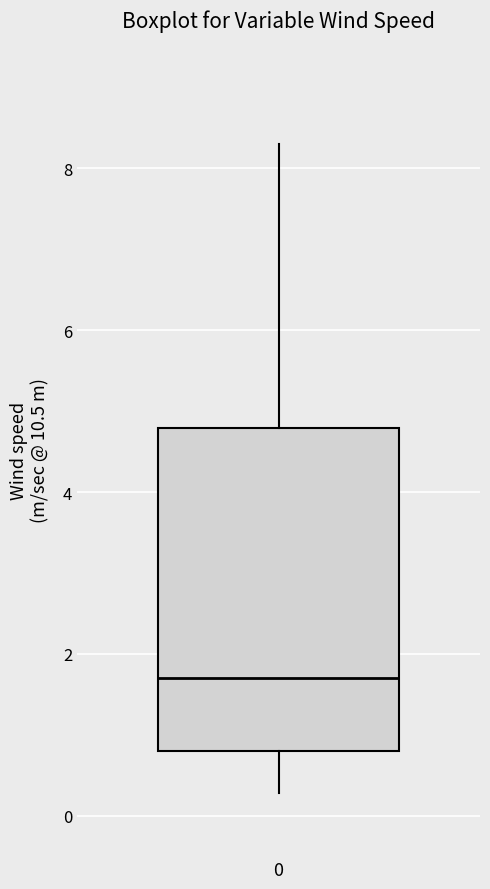

Read this box plot against the y-axis: the position of the median line, the range covered by the box, and the ends of both whiskers. The values are not printed on the chart, so give them approximately, as read against the axis.

median 1.8, box 0.8 to 4.8, whiskers 0.2 to 8.4